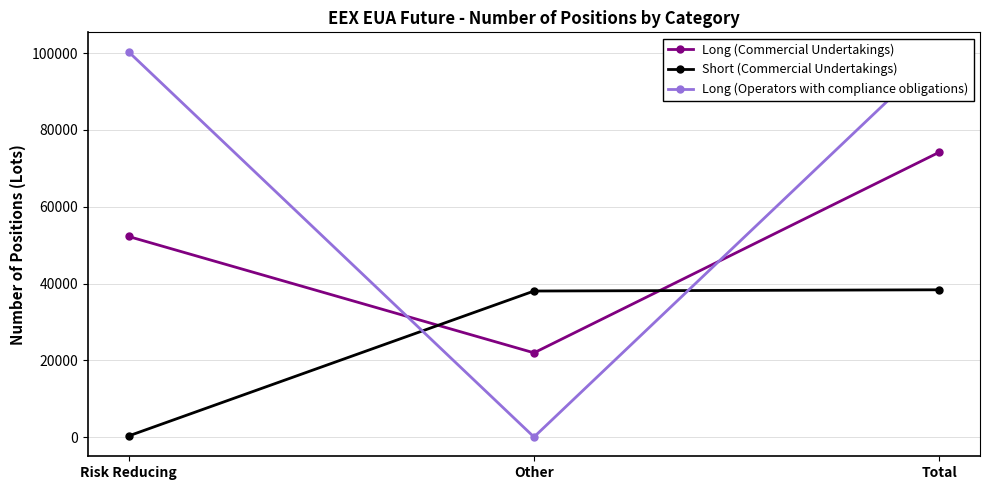

How many data points in Short (Commercial Undertakings) are less than 38052?

1